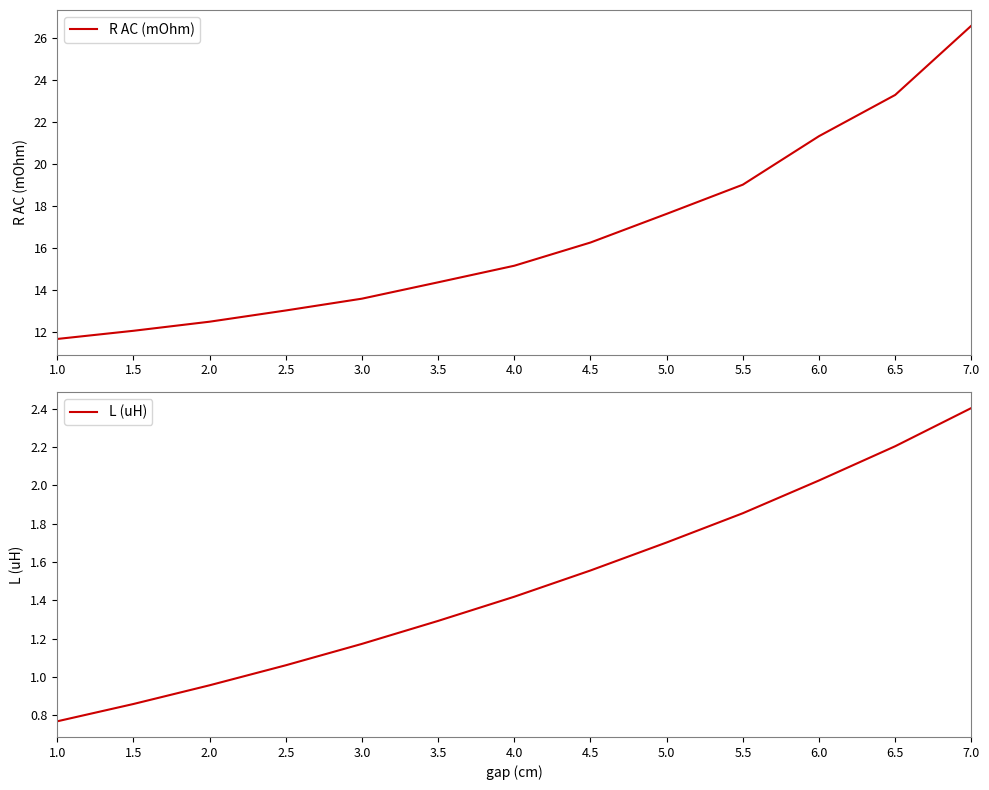

True or false: L (uH) and R AC (mOhm) intersect in this chart.

False